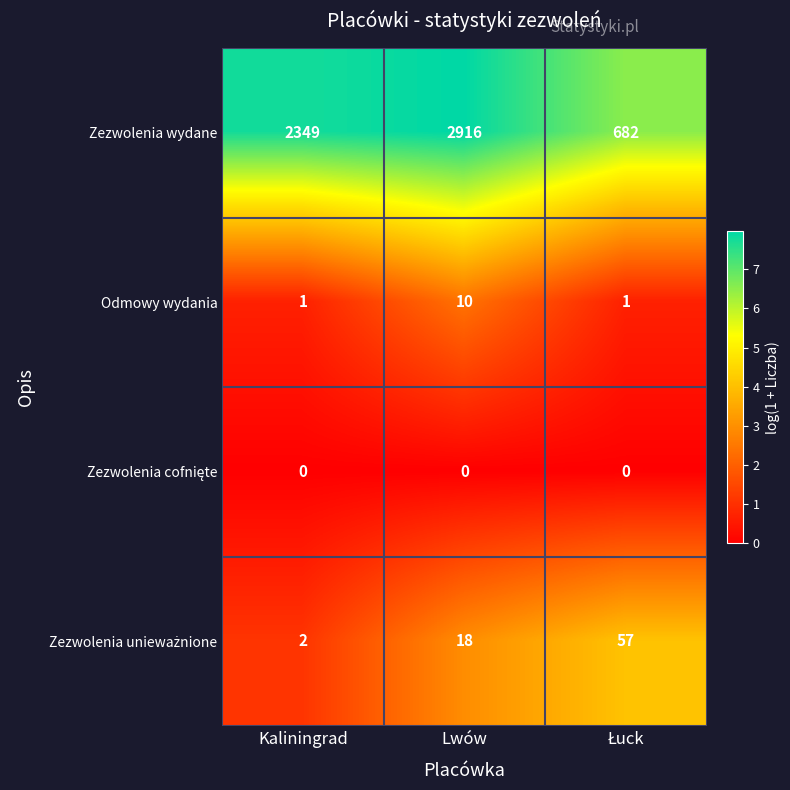

Which series has the largest range (max minus min)?

Zezwolenia wydane